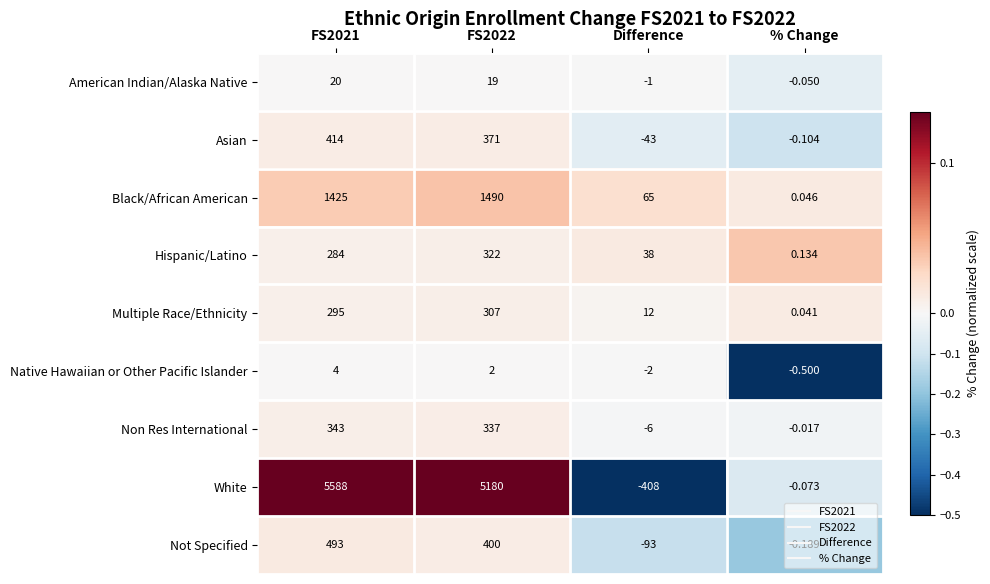

What is the total value across all series at FS2022?

8428.0